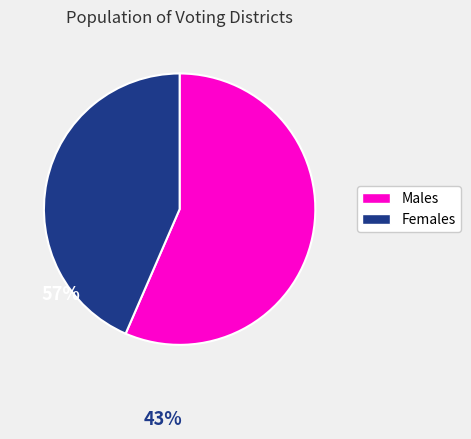

Does any single category account for the majority?

Yes